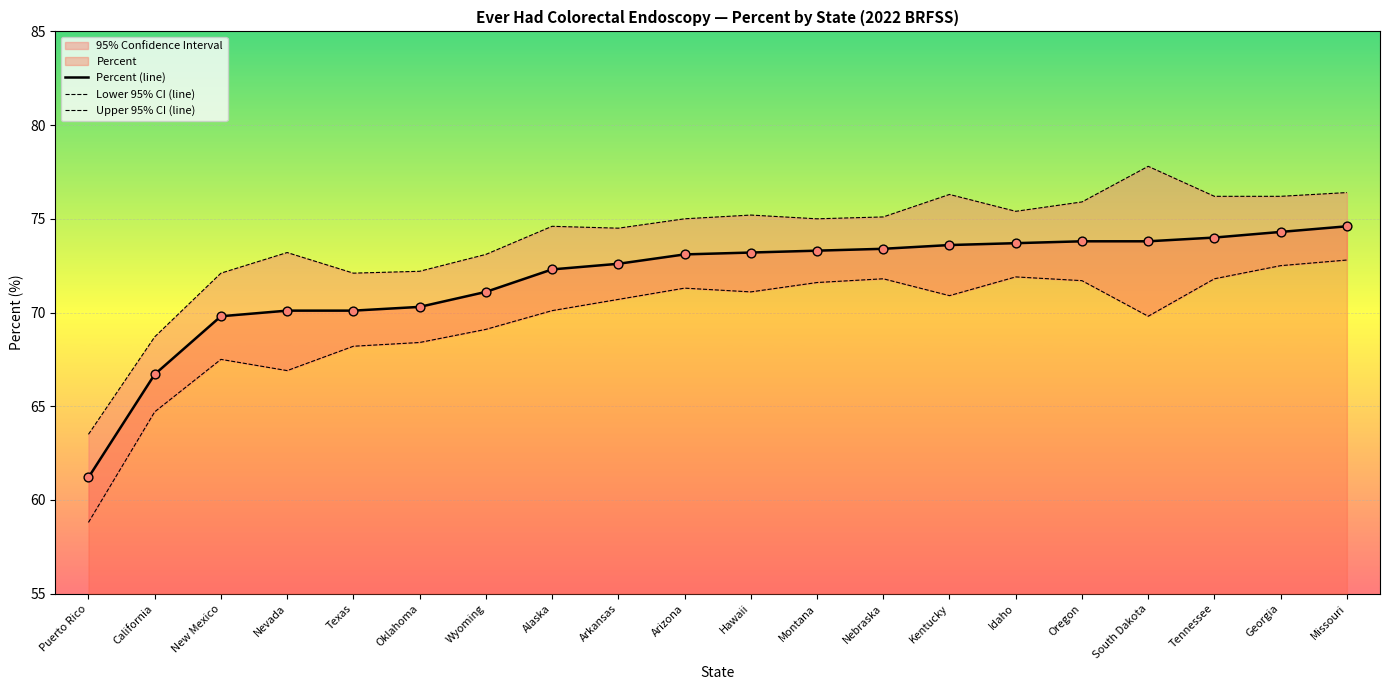

At which category is the sum across all series the highest?

Missouri